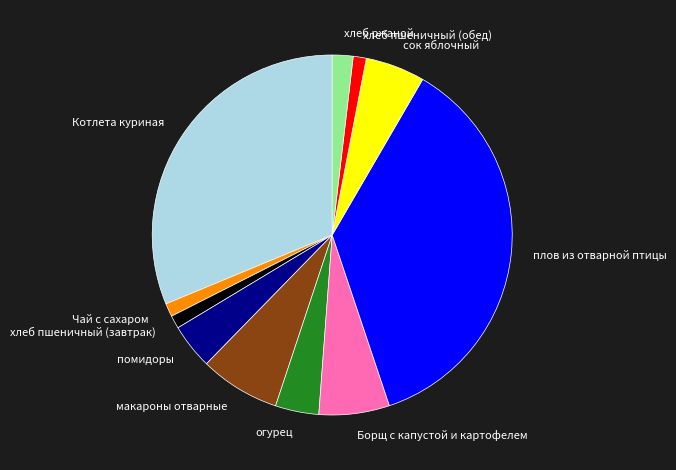

Combined, do Котлета куриная and помидоры account for over 50%?

No